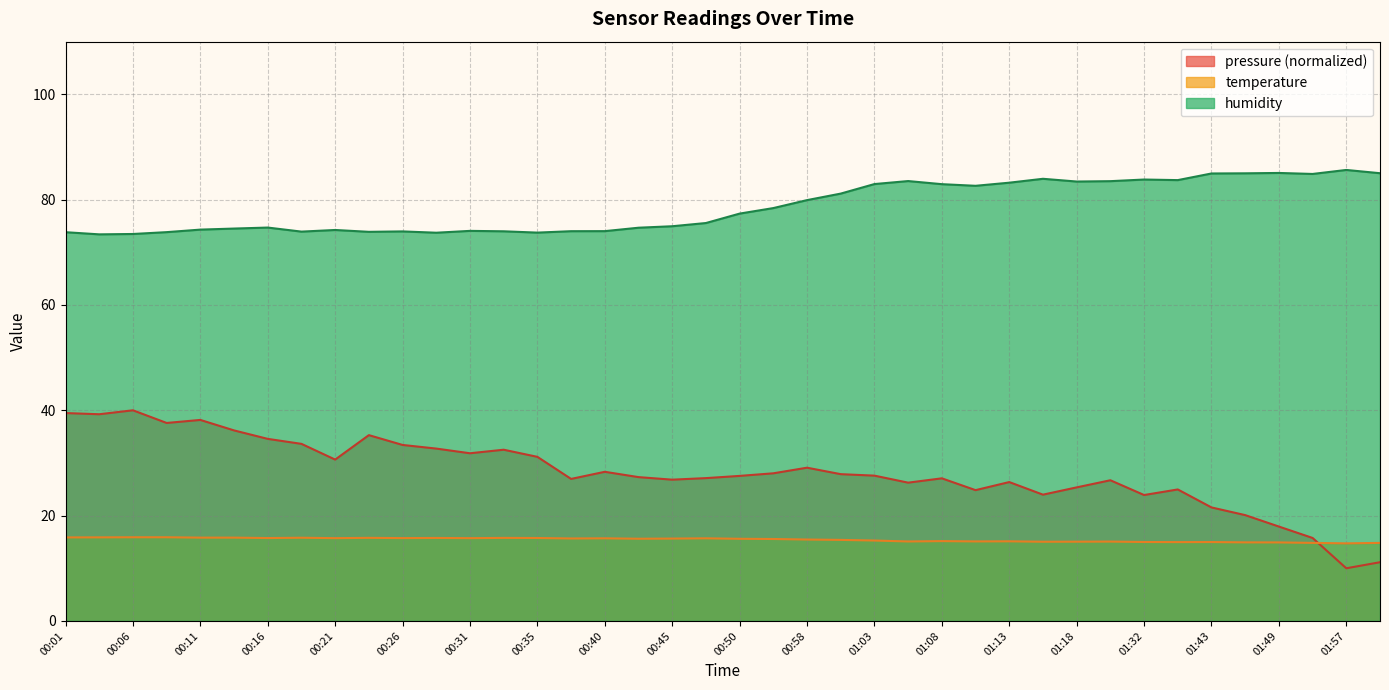

What is the label of the 15th point from the right?

01:05